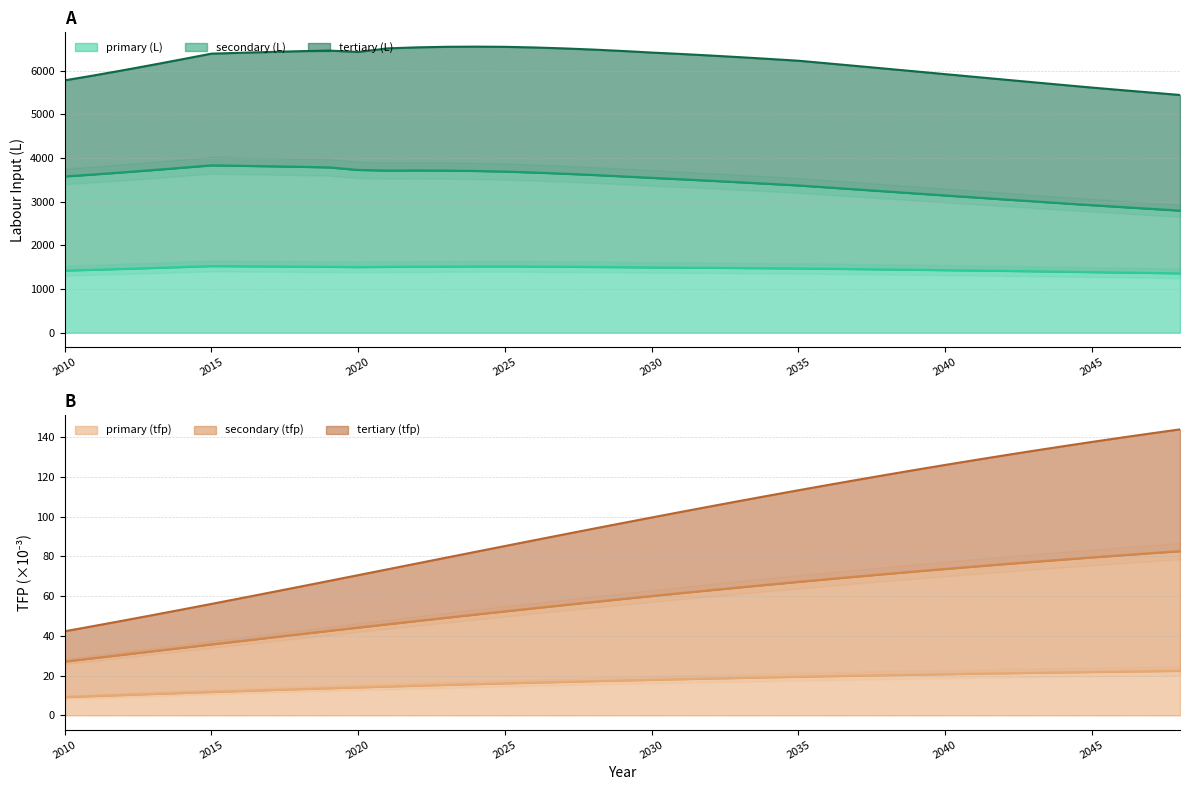

At which label does tertiary (tfp) first exceed 58?

2029